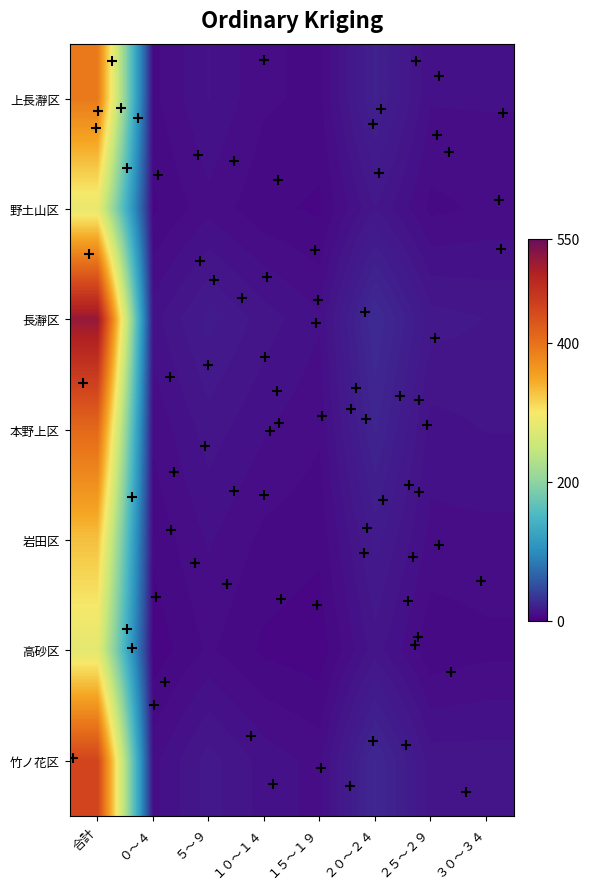

Is the value of 野土山区 at ５～９ greater than the value of 本野上区 at ３０～３４?

No